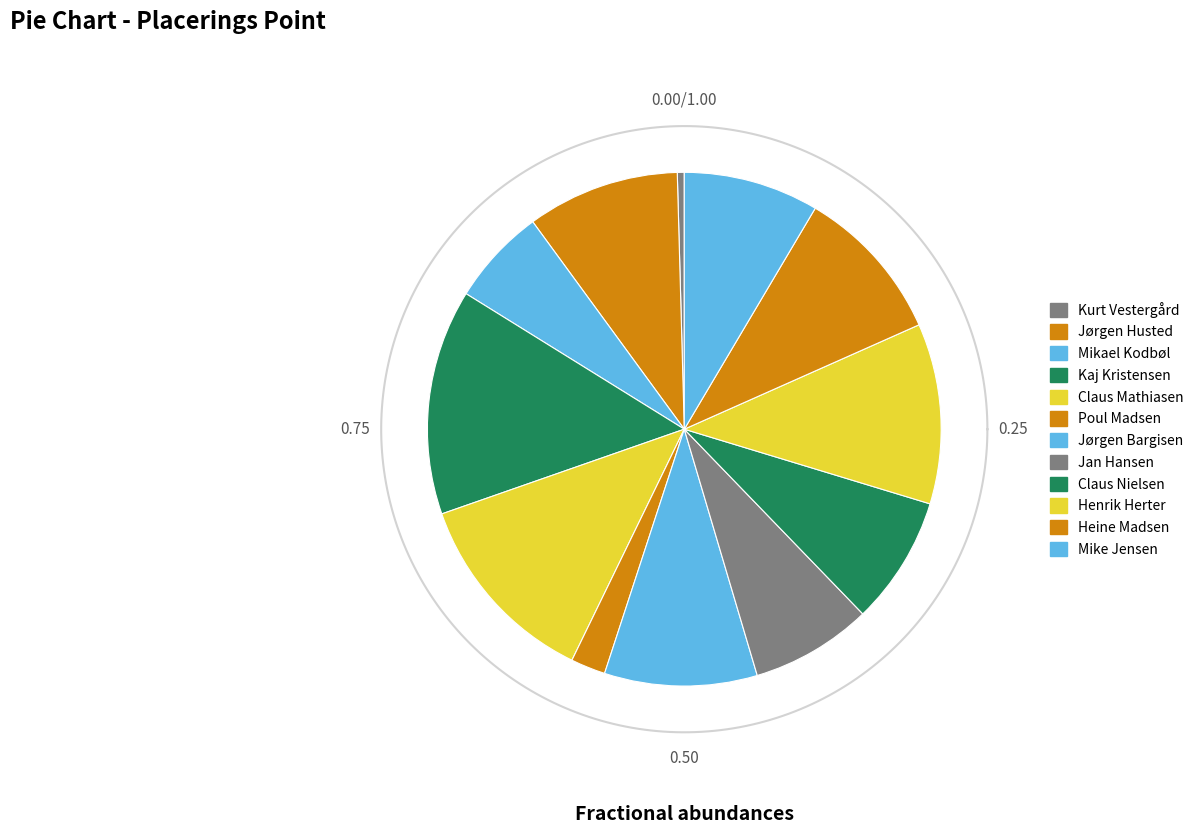

How many slices are in this pie chart?

12